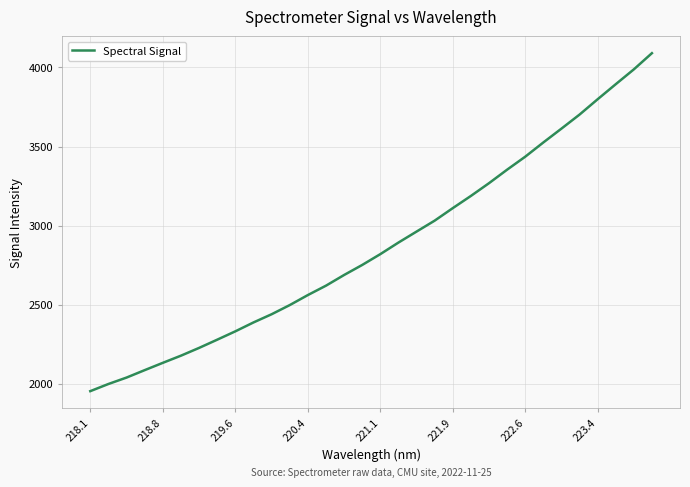

What is the difference between the maximum and minimum values?

2136.5